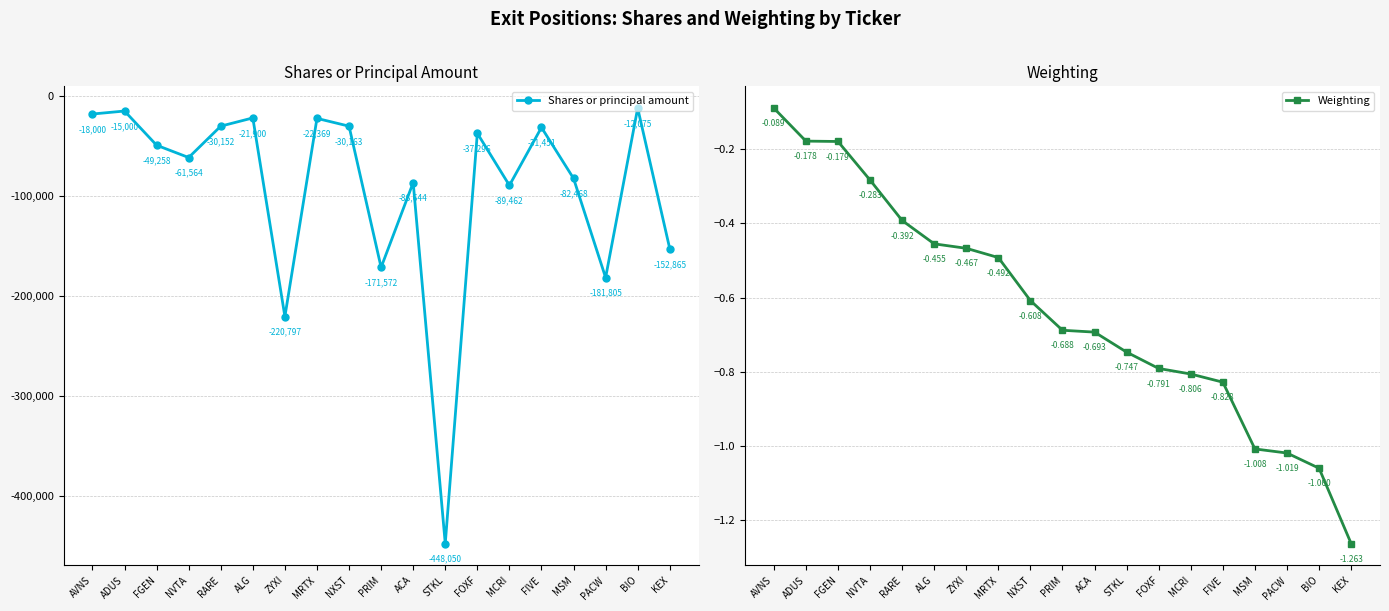

What is the value of the Weighting point at the 12th from the left?

-0.7